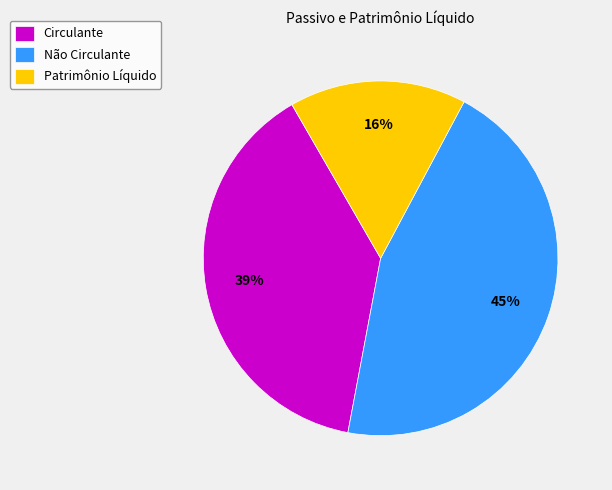

What percentage is the Circulante slice, to the nearest percent?

39%